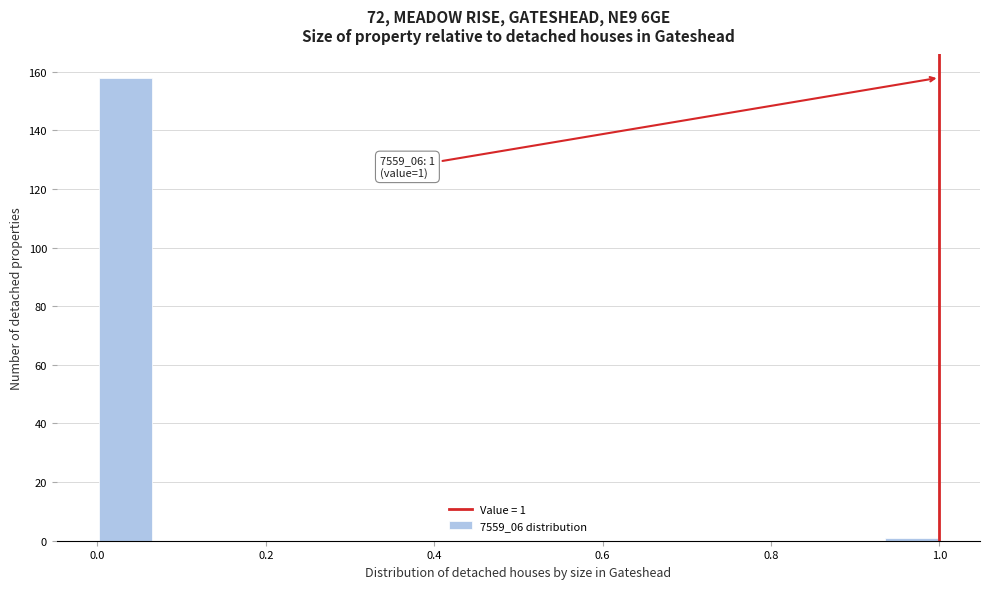

Read against the x-axis, roughly where is the centre of the tallest bar?

0.04